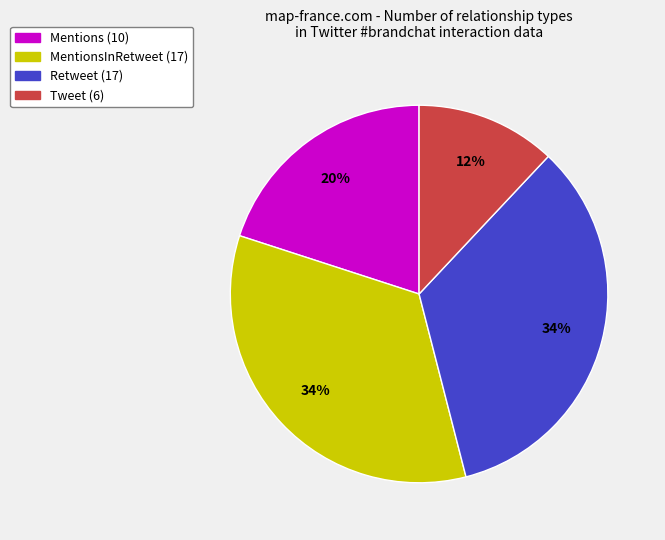

Does any single category account for the majority?

No